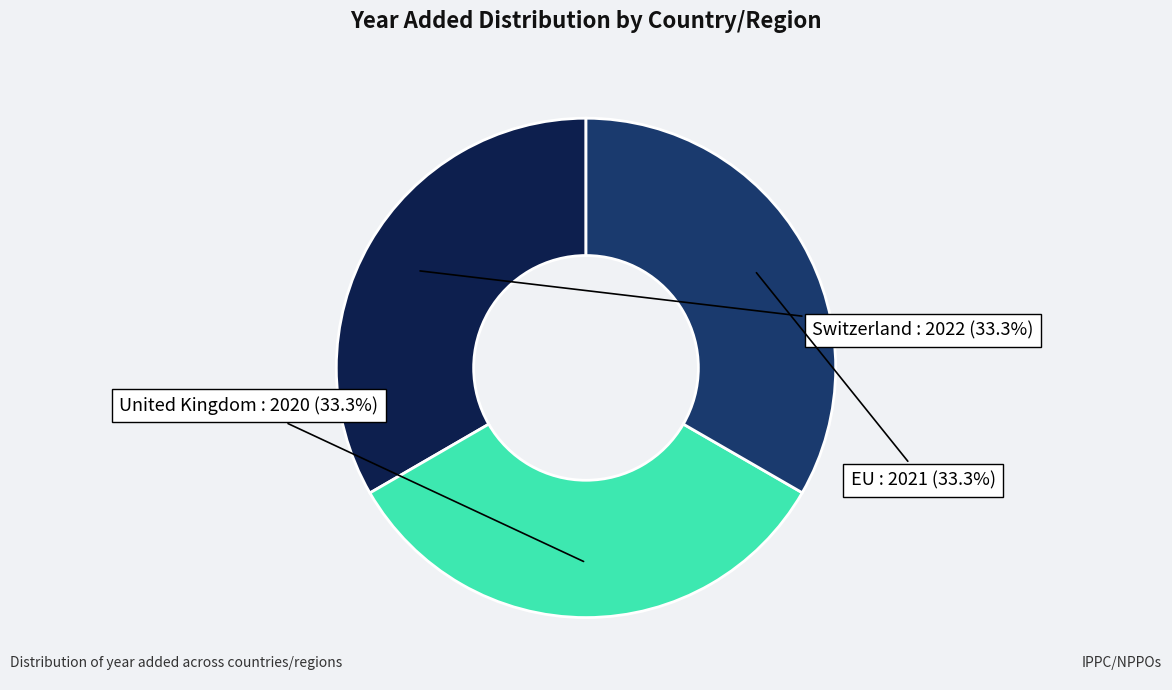

Does any single category account for the majority?

No